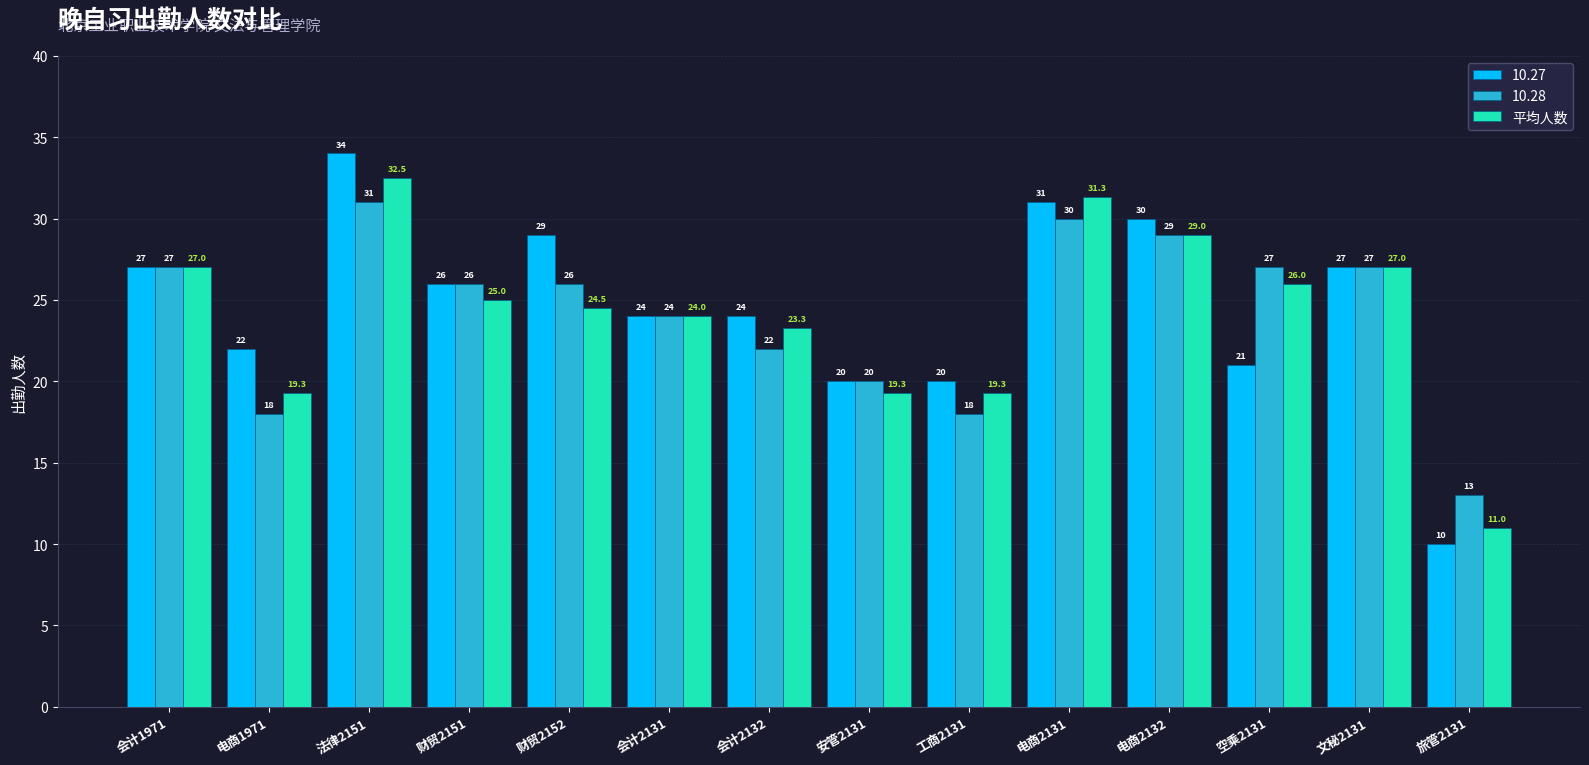

Is it true that 10.28 equals 10.6 at 会计1971?

False